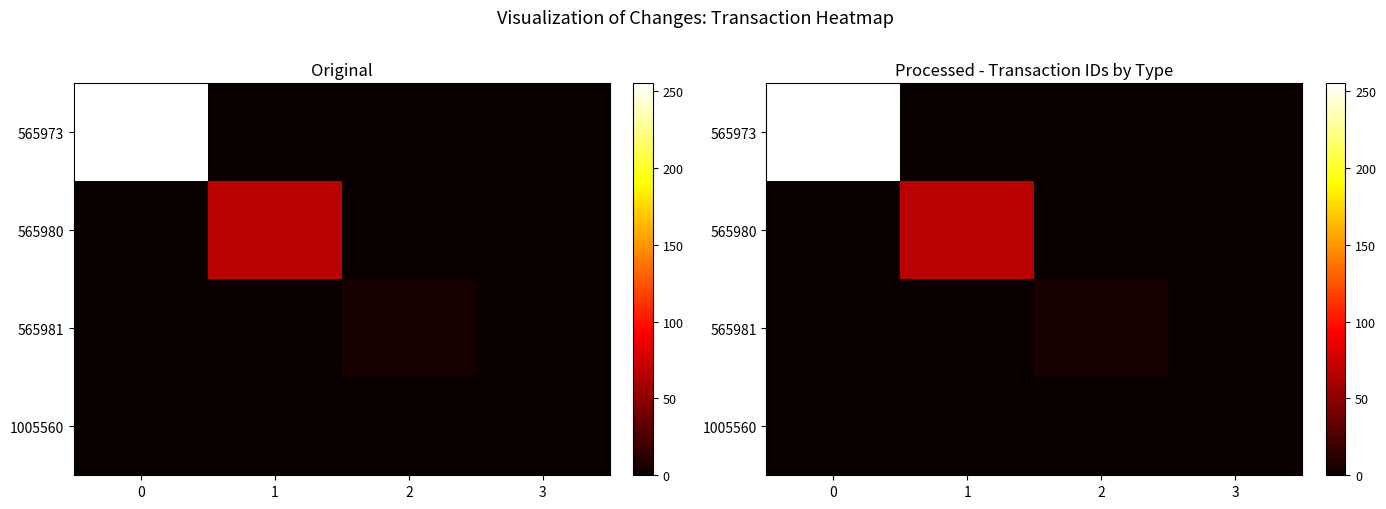

Which series has the largest total across all categories?

565973